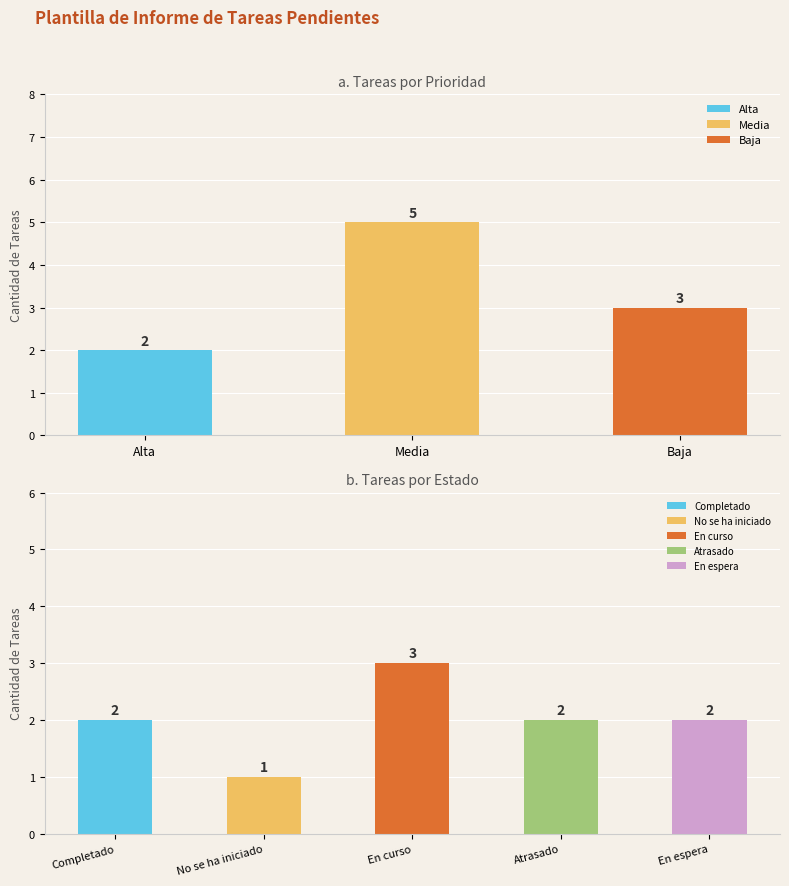

Rank the categories by value from highest to lowest.

Media, Baja, Alta